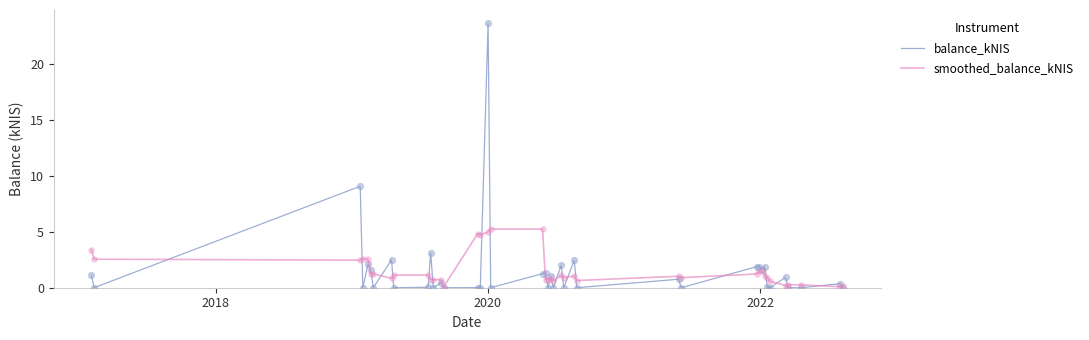

What are all the series names shown in the legend?

balance_kNIS, smoothed_balance_kNIS